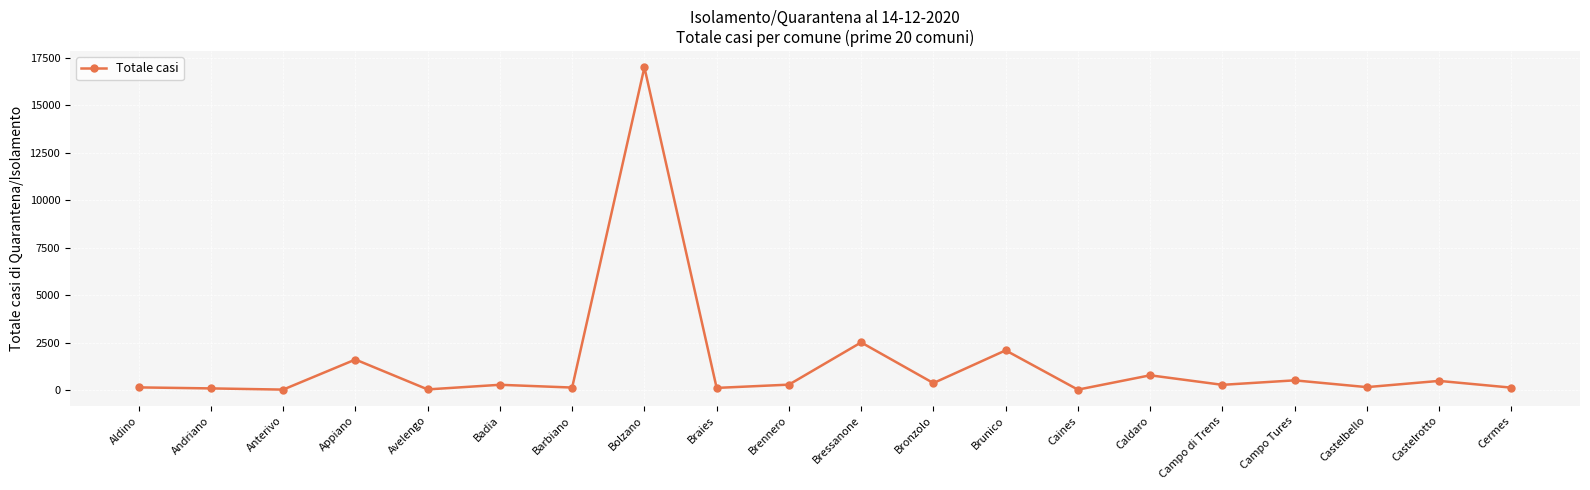

What is the sum of the values at Castelrotto and Bressanone?

3002